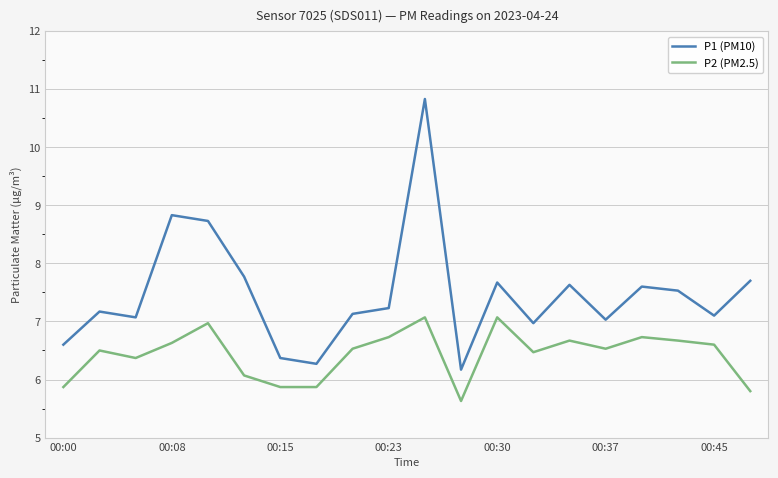

List the series in order of their overall mean, lowest first.

P2 (PM2.5), P1 (PM10)